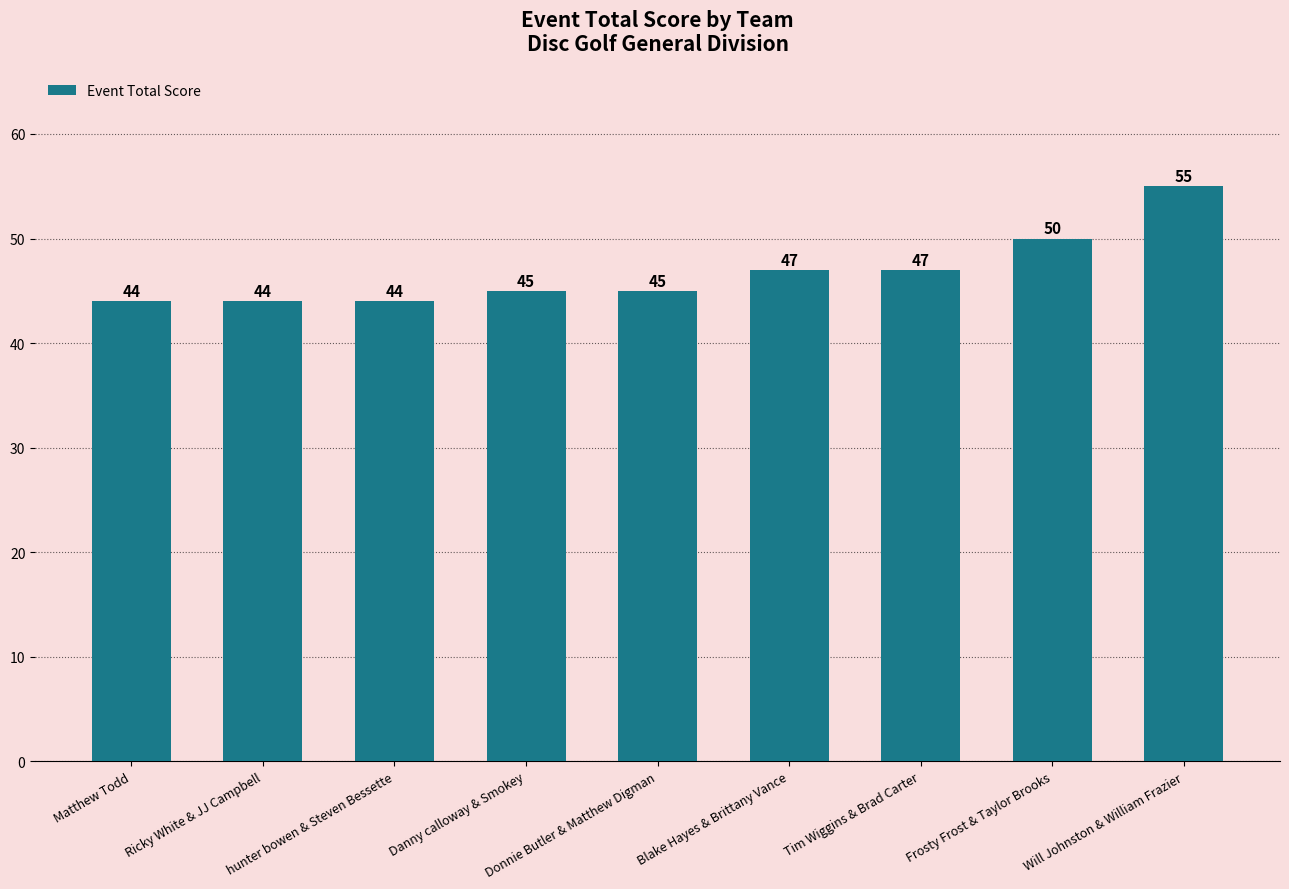

Reading left to right, extract all data points from this chart.

44	44	44	45	45	47	47	50	55